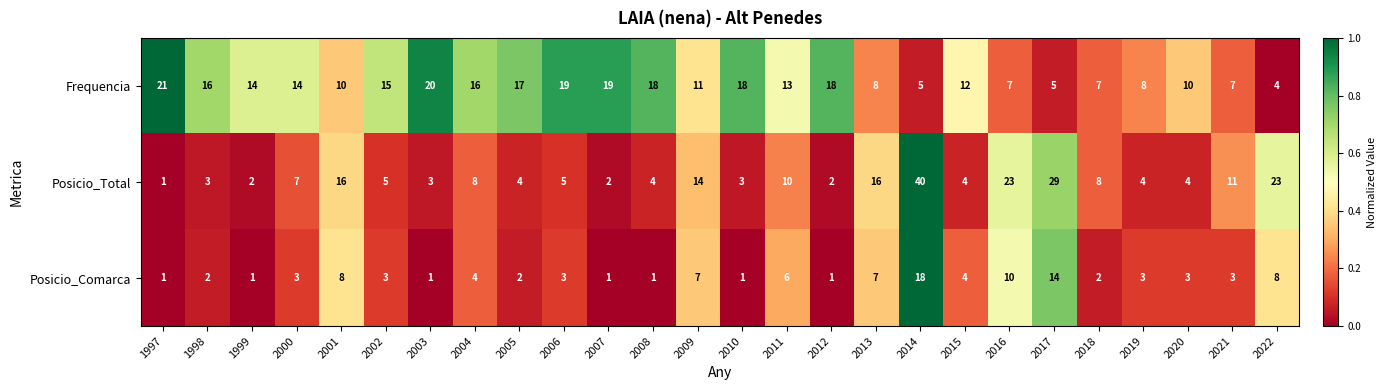

What is the difference between the second highest and second lowest values in the Posicio_Total series?

27